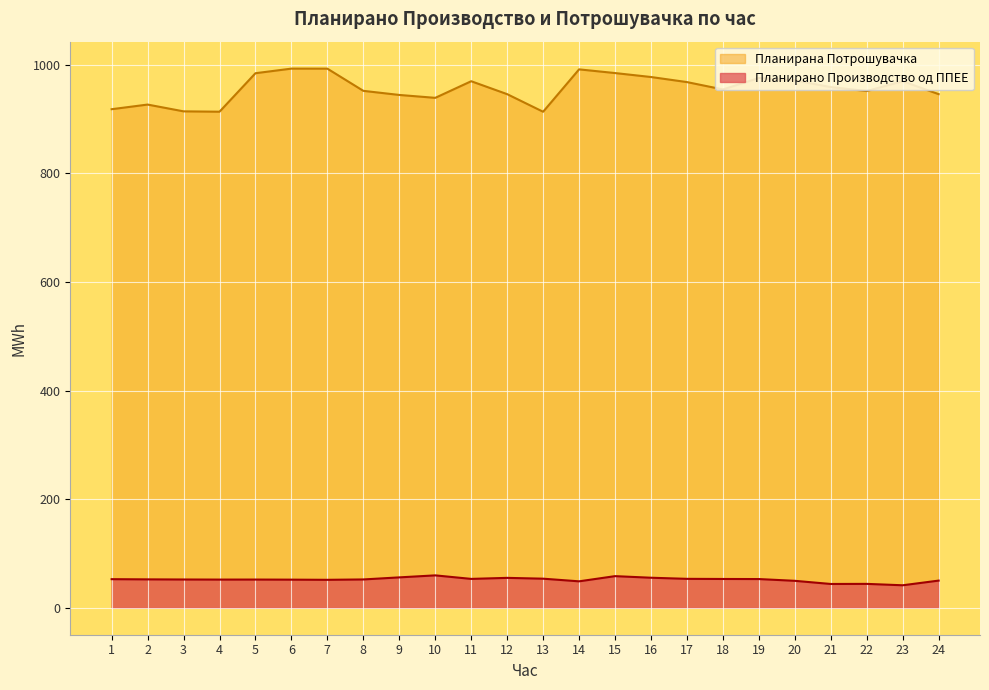

Reading left to right, extract all data points from this chart.

Планирано Производство од ППЕЕ: 1=52.7	2=52.3	3=52.1	4=51.9	5=52.0	6=51.8	7=51.5	8=52.2	9=56.0	10=59.7	11=53.2	12=55.1	13=53.6	14=48.7	15=58.3	16=55.3	17=53.3	18=53.0	19=52.9	20=49.6	21=43.8	22=44.0	23=41.4	24=50.0
Планирана Потрошувачка: 1=918.4	2=927.0	3=914.4	4=913.8	5=984.7	6=993.1	7=993.1	8=952.2	9=944.7	10=939.3	11=969.9	12=946.1	13=913.7	14=991.8	15=985.0	16=977.7	17=968.4	18=954.8	19=975.9	20=971.6	21=959.1	22=951.9	23=969.9	24=946.1